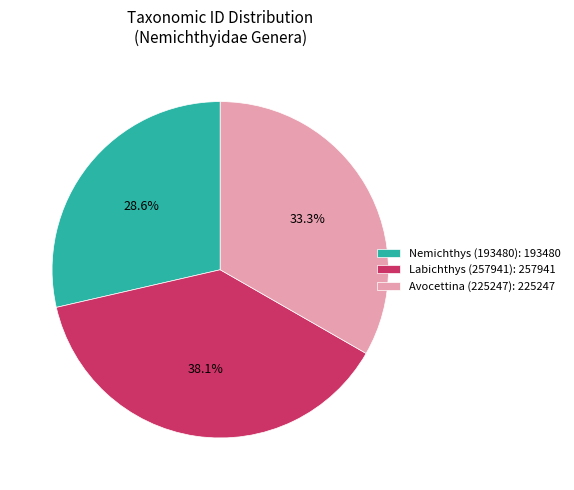

Which slice is the smallest?

Nemichthys (193480)